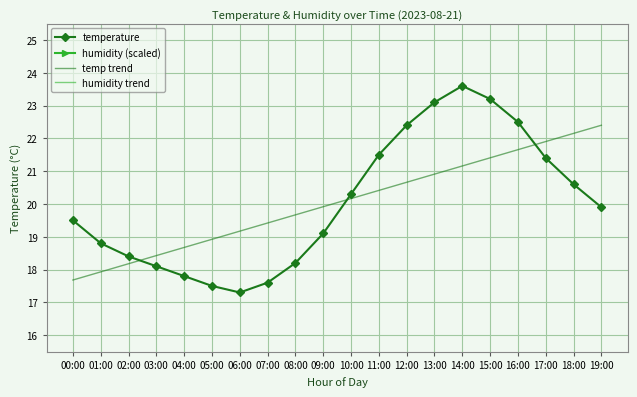

Between 07:00 and 18:00, which is larger?

18:00